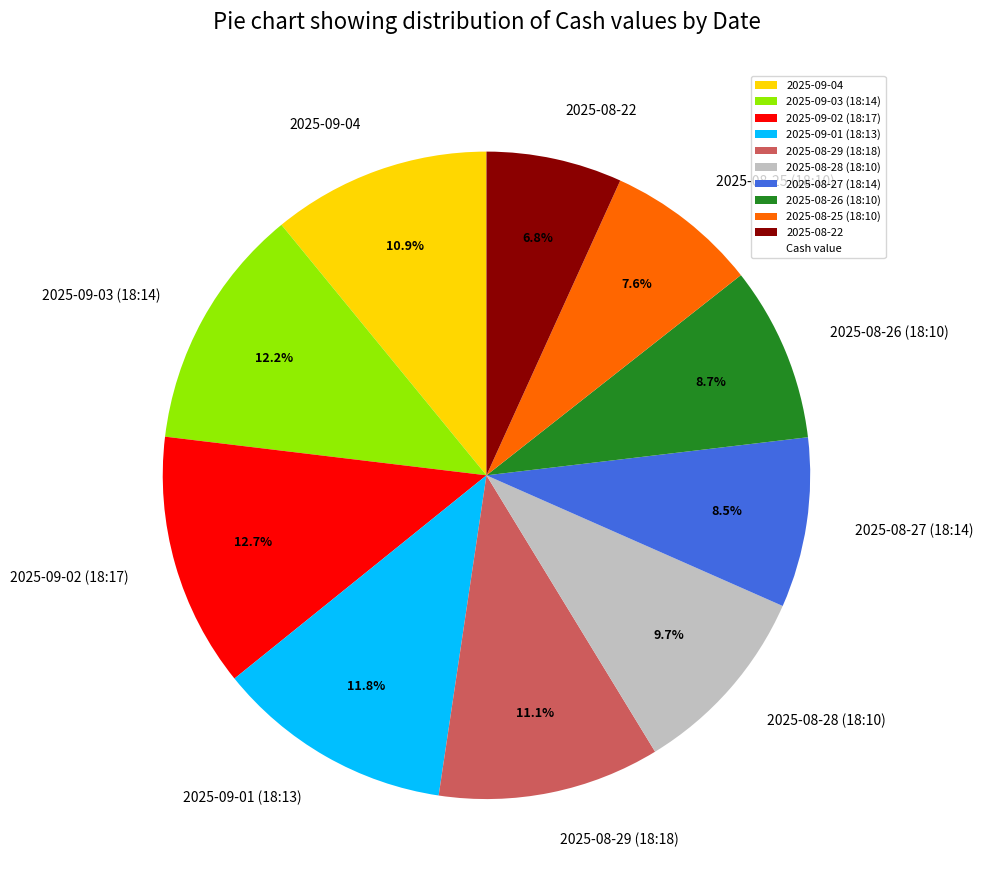

How many segments does this pie chart have?

10